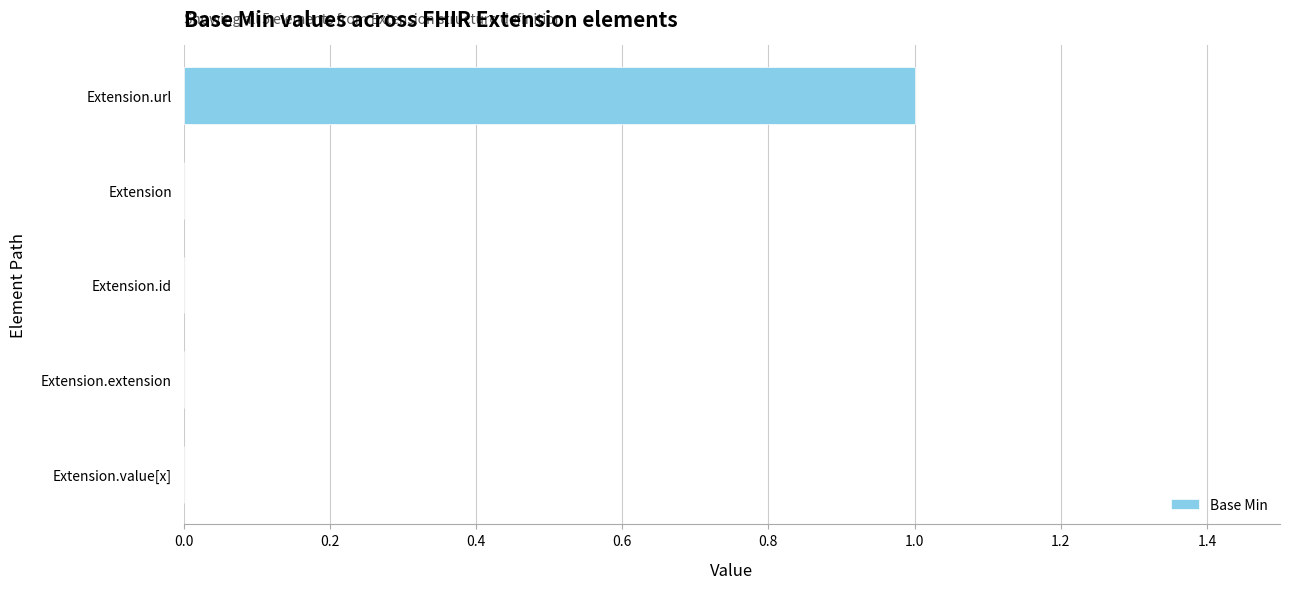

Reading top to bottom, what are all the values shown in this chart?

Extension.url=1	Extension=0	Extension.id=0	Extension.extension=0	Extension.value[x]=0